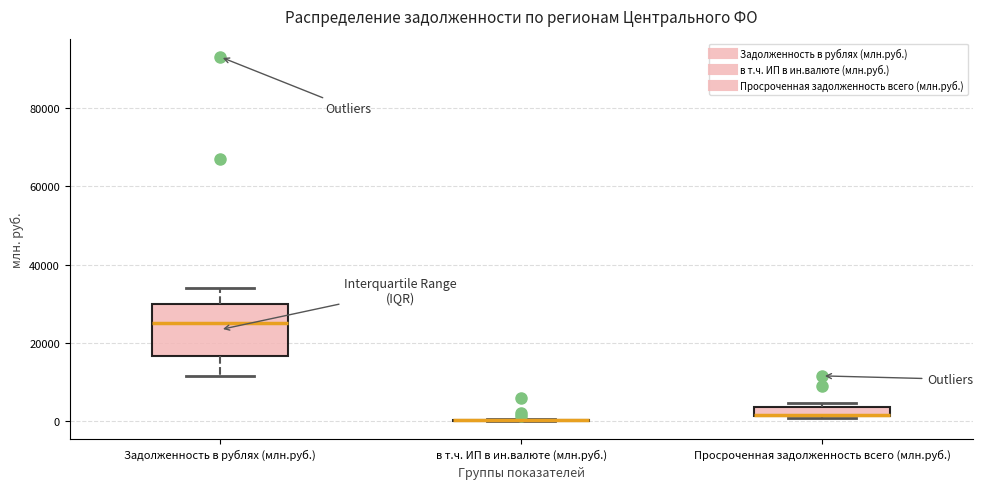

Which box is the tallest, from its lower edge to its upper edge?

Задолженность в рублях (млн.руб.)